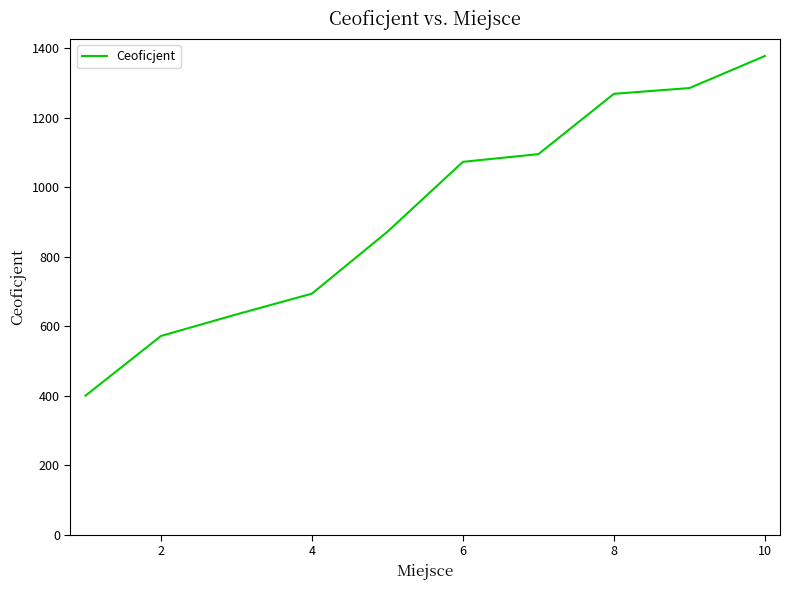

What is the maximum value shown in the chart?

1377.8